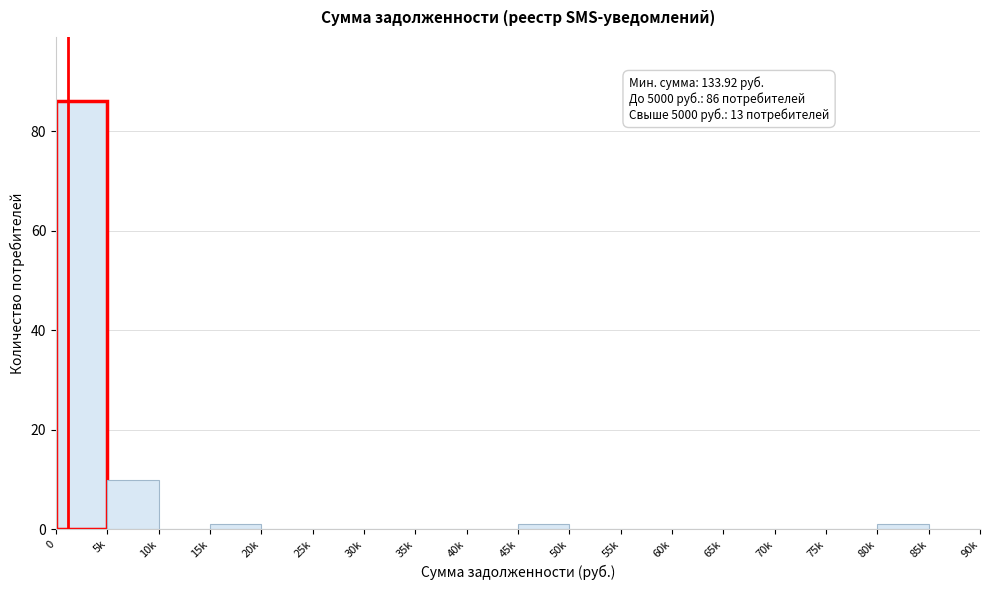

Reading left to right, transcribe all the data shown in this chart.

0=86	5k=10	10k=0	15k=1	20k=0	25k=0	30k=0	35k=0	40k=0	45k=1	50k=0	55k=0	60k=0	65k=0	70k=0	75k=0	80k=1	85k=0